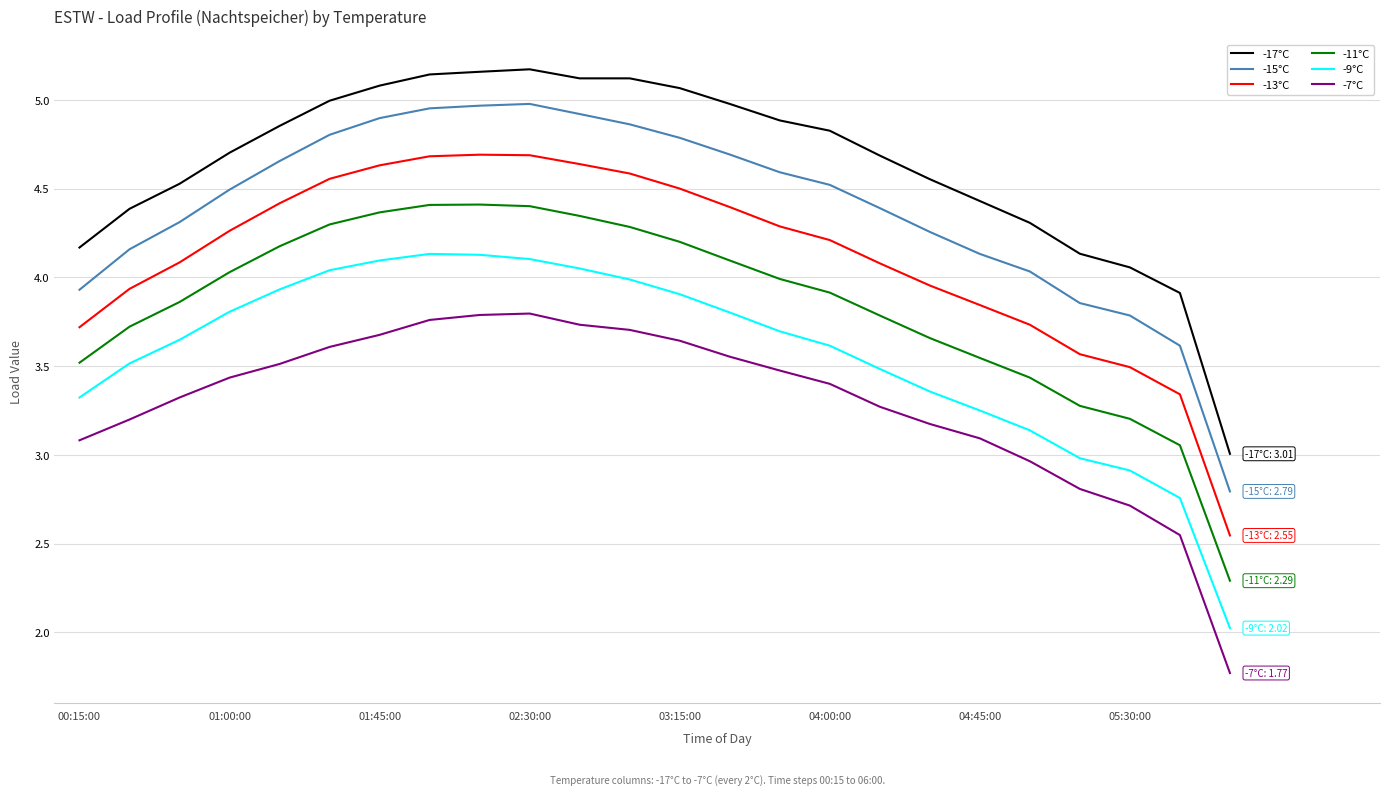

True or false: -17°C and -13°C cross at least once.

False